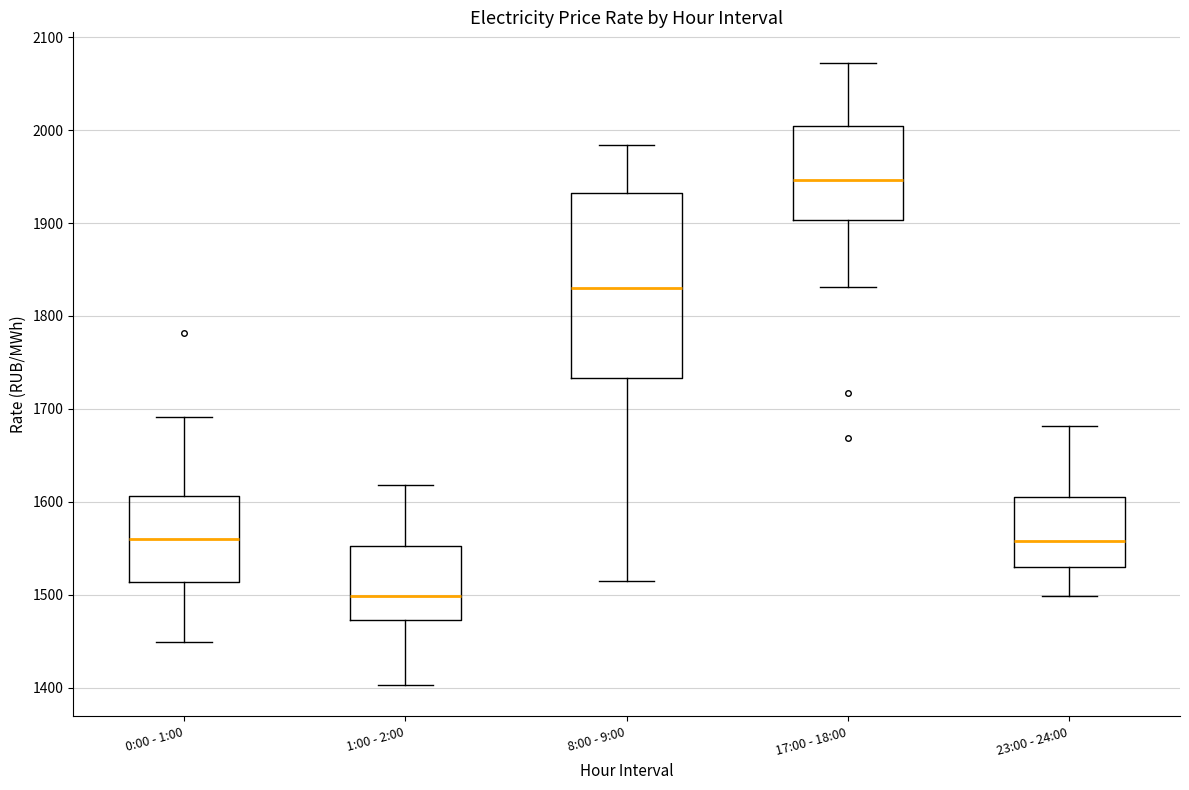

Reading left to right, transcribe this box plot: for each box, give where its median line is, the range the box spans, and where its two whiskers end, as read against the y-axis. The values are not printed on the chart, so give them approximately, as read against the axis.

0:00 - 1:00: median 1560, box 1510 to 1610, whiskers 1450 to 1690
1:00 - 2:00: median 1500, box 1470 to 1550, whiskers 1400 to 1620
8:00 - 9:00: median 1830, box 1730 to 1930, whiskers 1510 to 1980
17:00 - 18:00: median 1950, box 1900 to 2000, whiskers 1830 to 2070
23:00 - 24:00: median 1560, box 1530 to 1610, whiskers 1500 to 1680